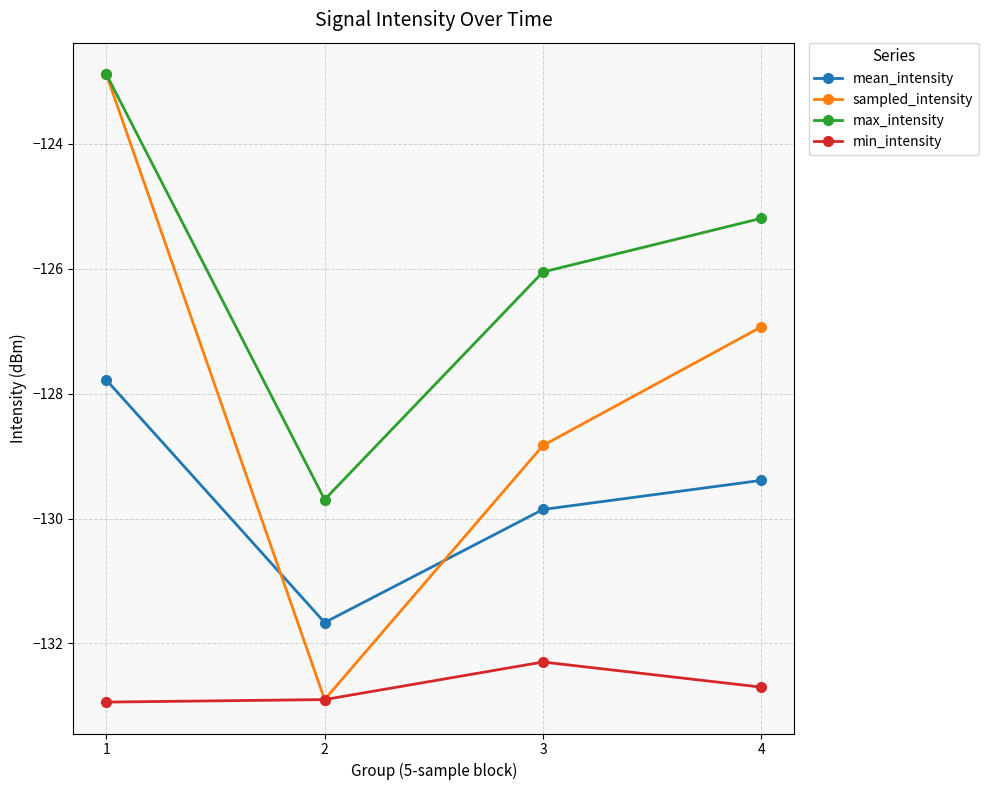

At 4, list the series in order from smallest to largest.

min_intensity, mean_intensity, sampled_intensity, max_intensity